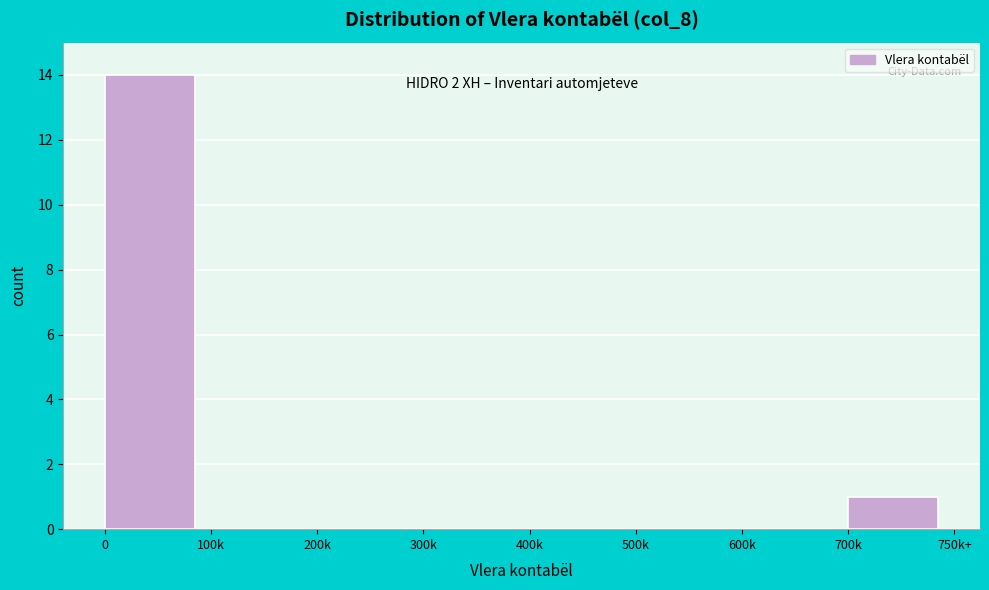

Reading left to right, transcribe all the data shown in this chart.

0=14	100k=0	200k=0	300k=0	400k=0	500k=0	600k=0	700k=1